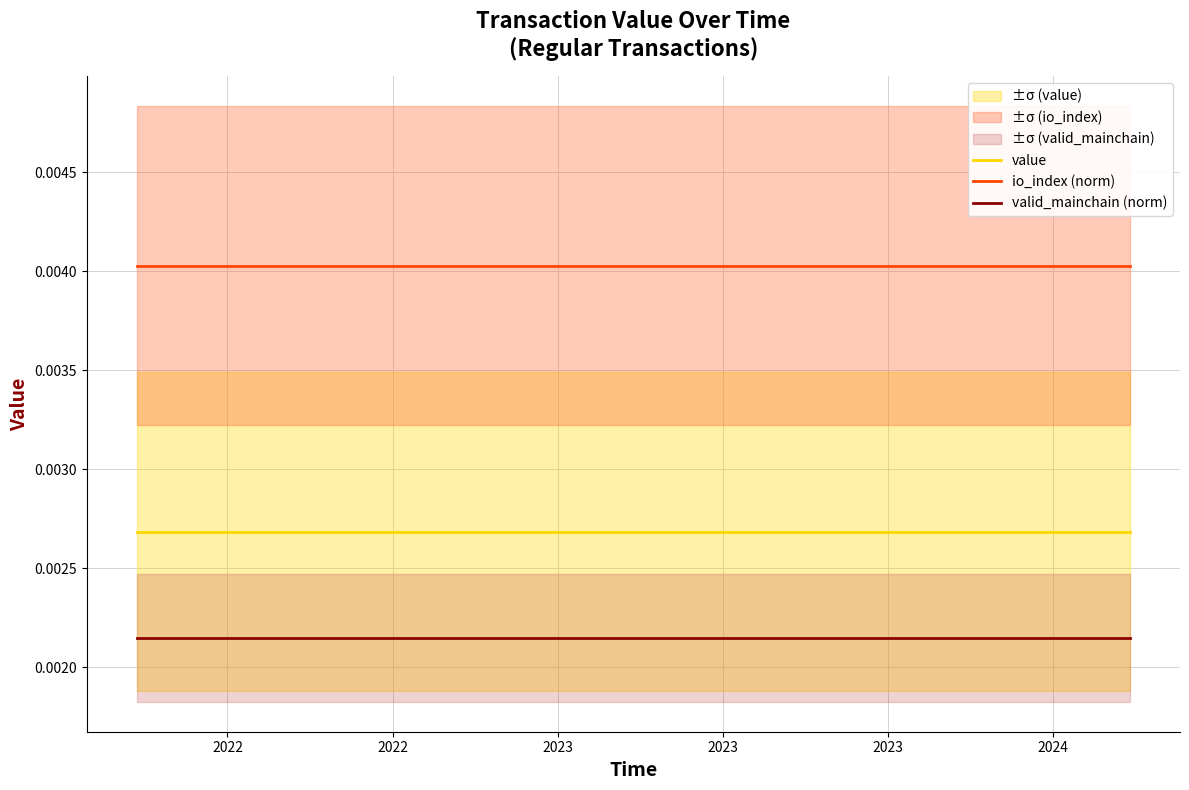

True or false: value and io_index (norm) intersect in this chart.

False